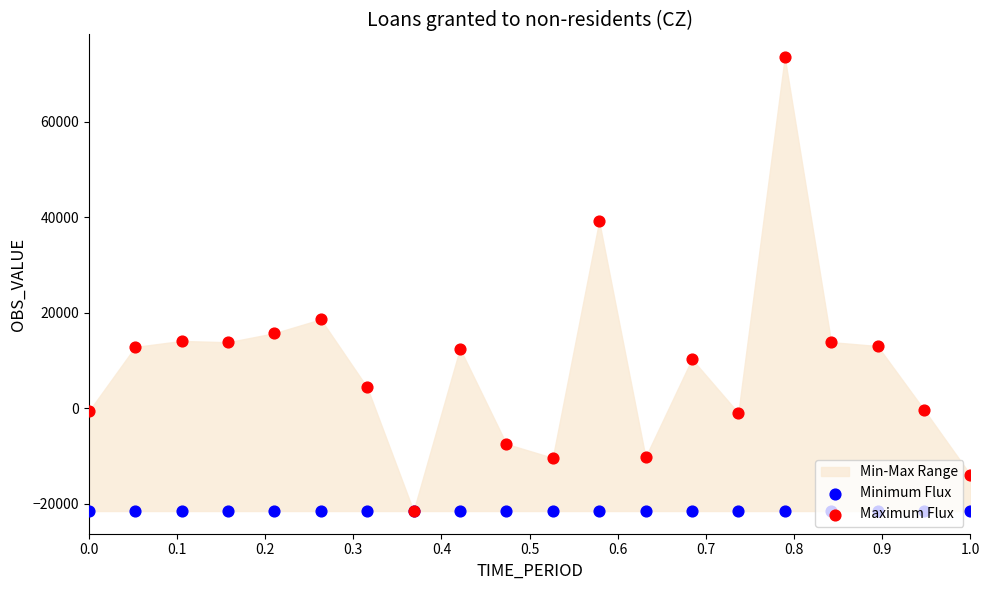

Which series has the largest total across all categories?

Maximum Flux